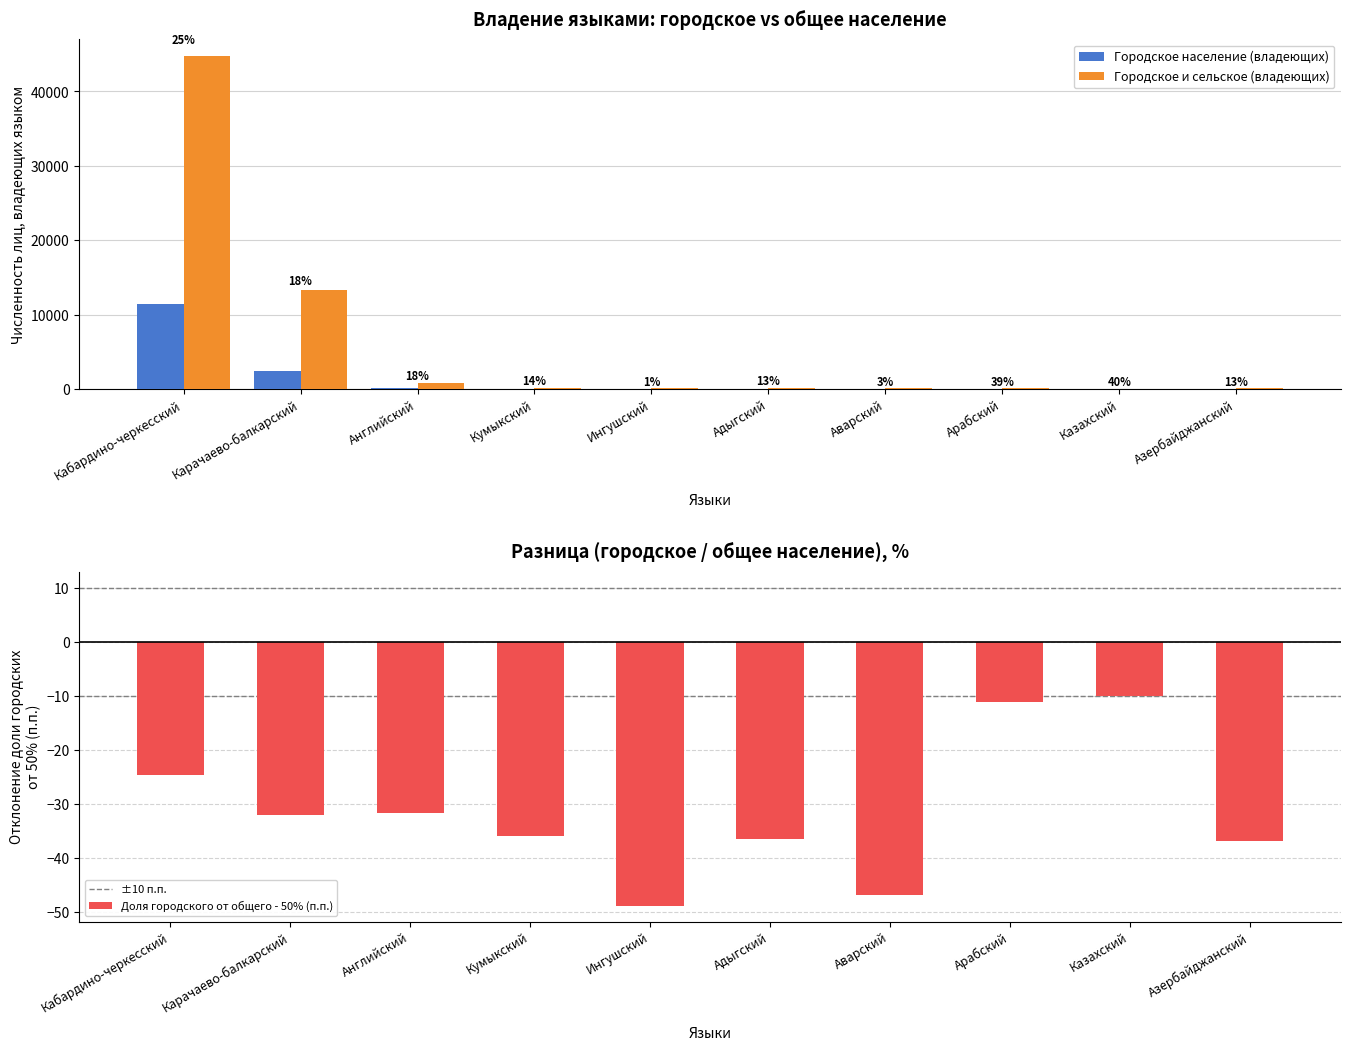

List the series in order of their overall mean, lowest first.

Городское население (владеющих), Городское и сельское (владеющих)